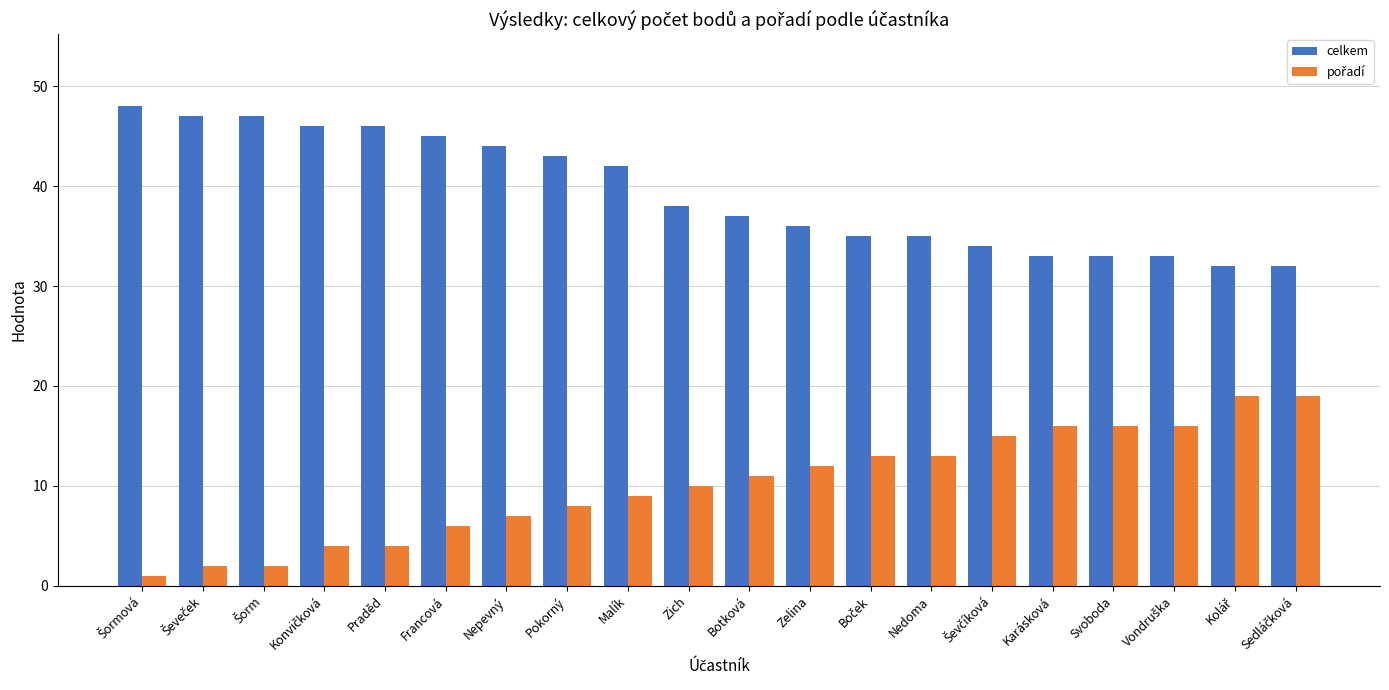

How many distinct data groups are displayed?

2